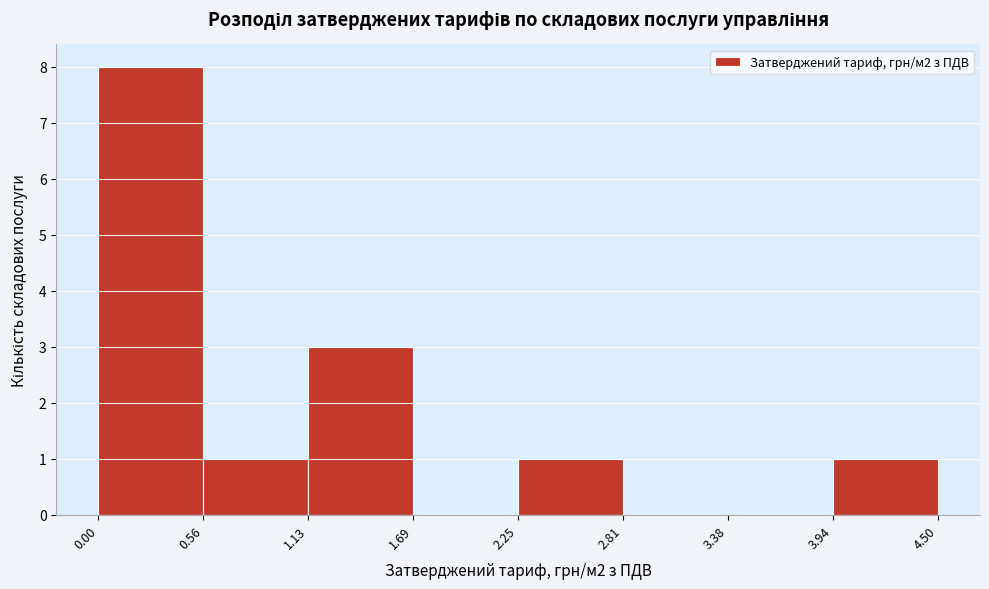

How tall is the bar that spans 2.25 to 2.81 on the x-axis? The values are not printed on the chart, so give them approximately, as read against the axis.

1